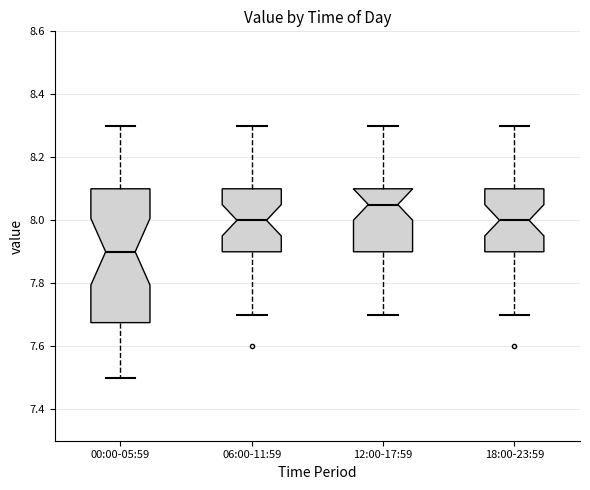

Where is the upper edge of the box for 12:00-17:59 on the y-axis? The values are not printed on the chart, so give them approximately, as read against the axis.

8.10